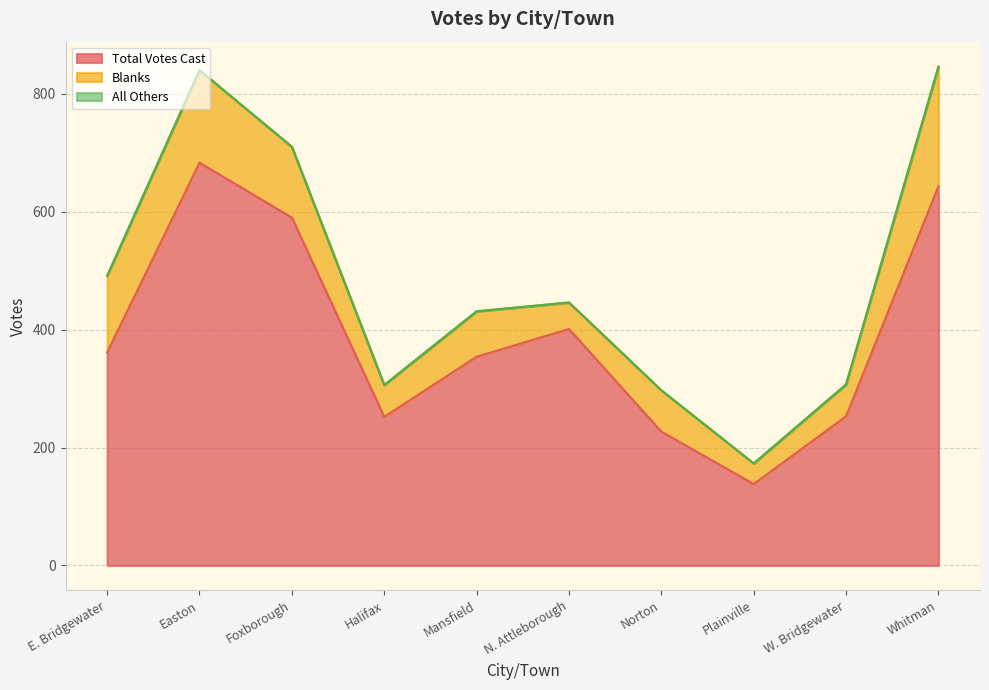

What position from the right is Plainville?

3